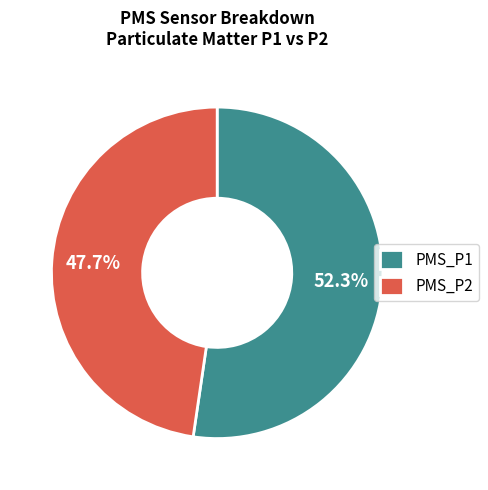

Which slice is the smallest?

PMS_P2